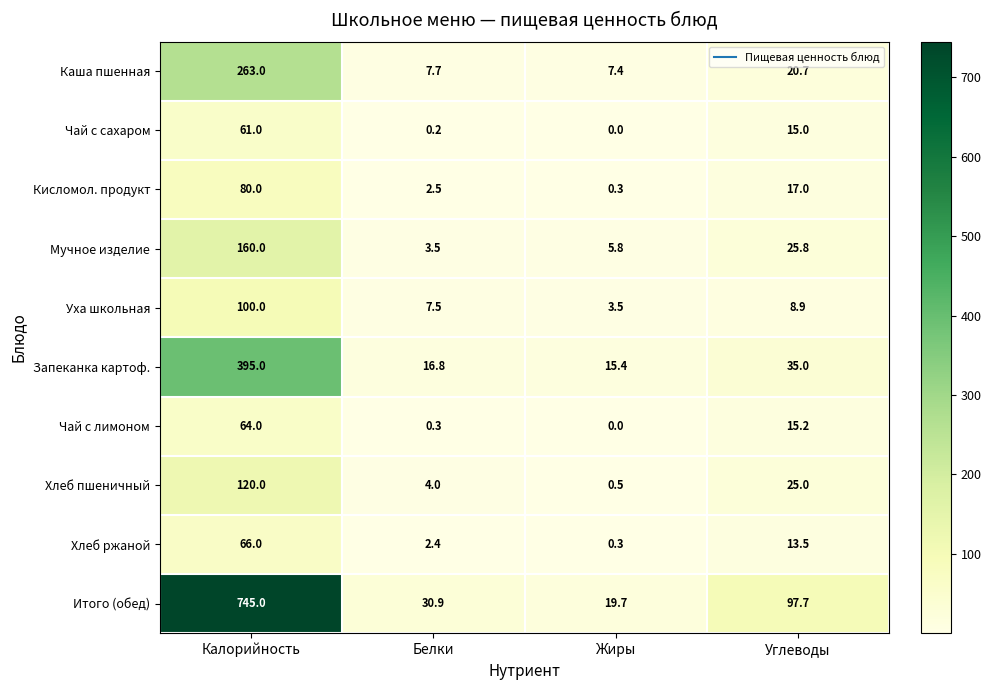

Where does the Каша пшенная series first go above 20?

Калорийность